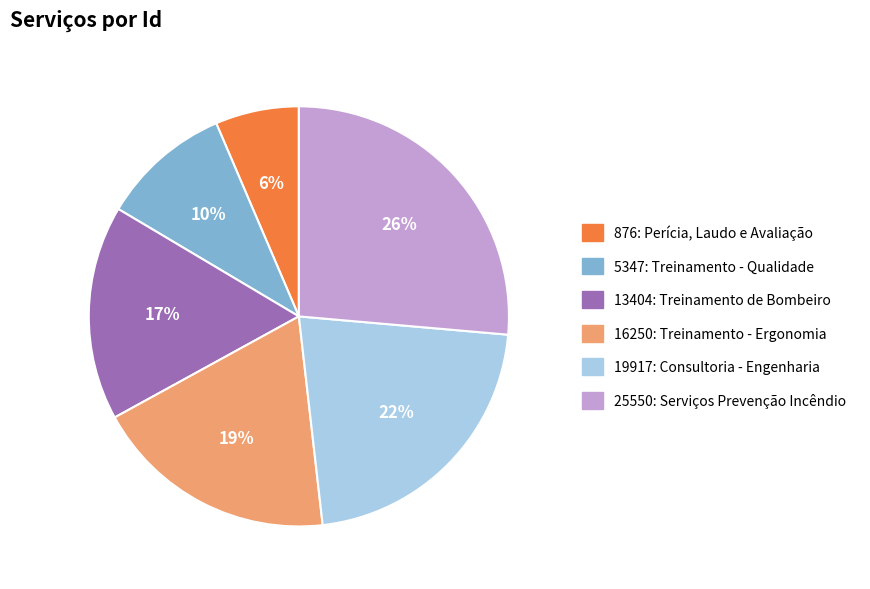

Is there any slice that represents more than half of the pie?

No